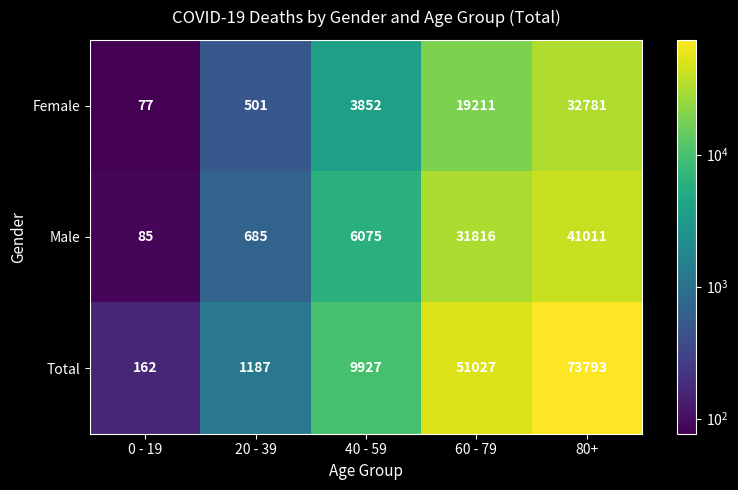

What is the sum of the Male values at 40 - 59 and 0 - 19?

6160